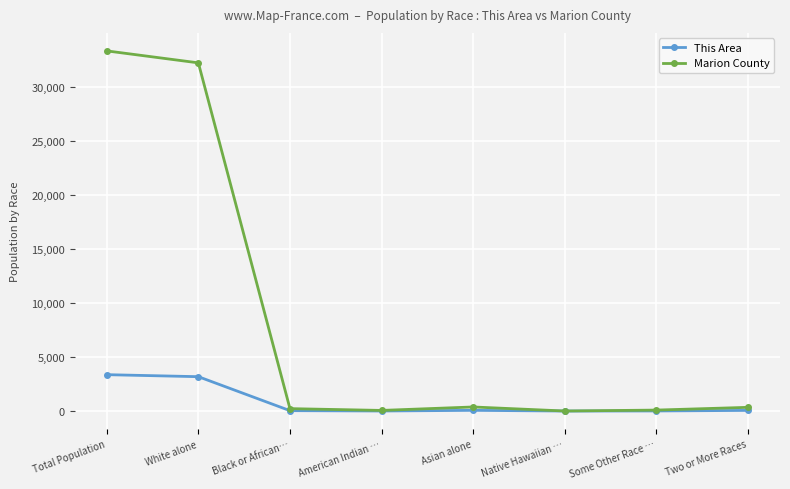

The Marion County series shows 58406 at Total Population. True or false?

False